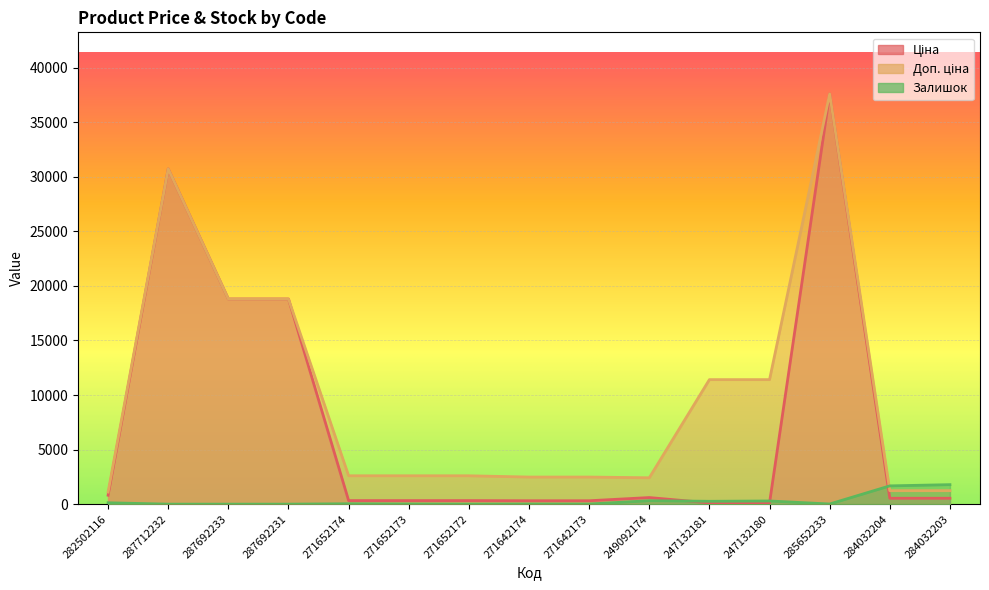

What is the difference between the highest and lowest values at 287692231?

18796.8